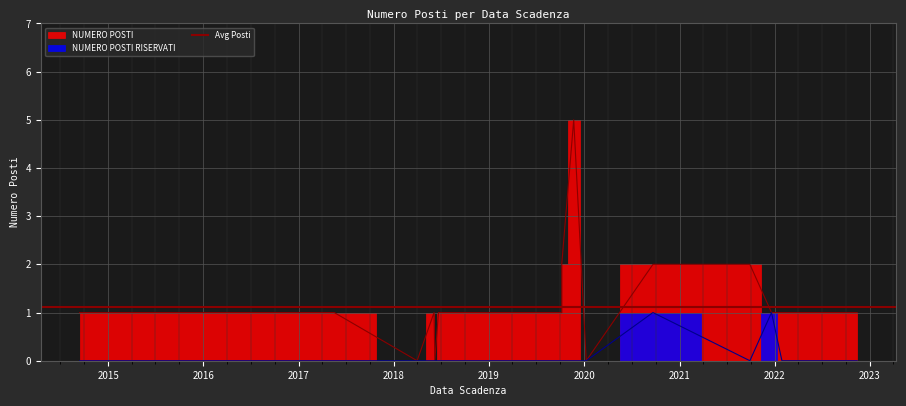

Does the chart display data point markers on the line(s)?

No